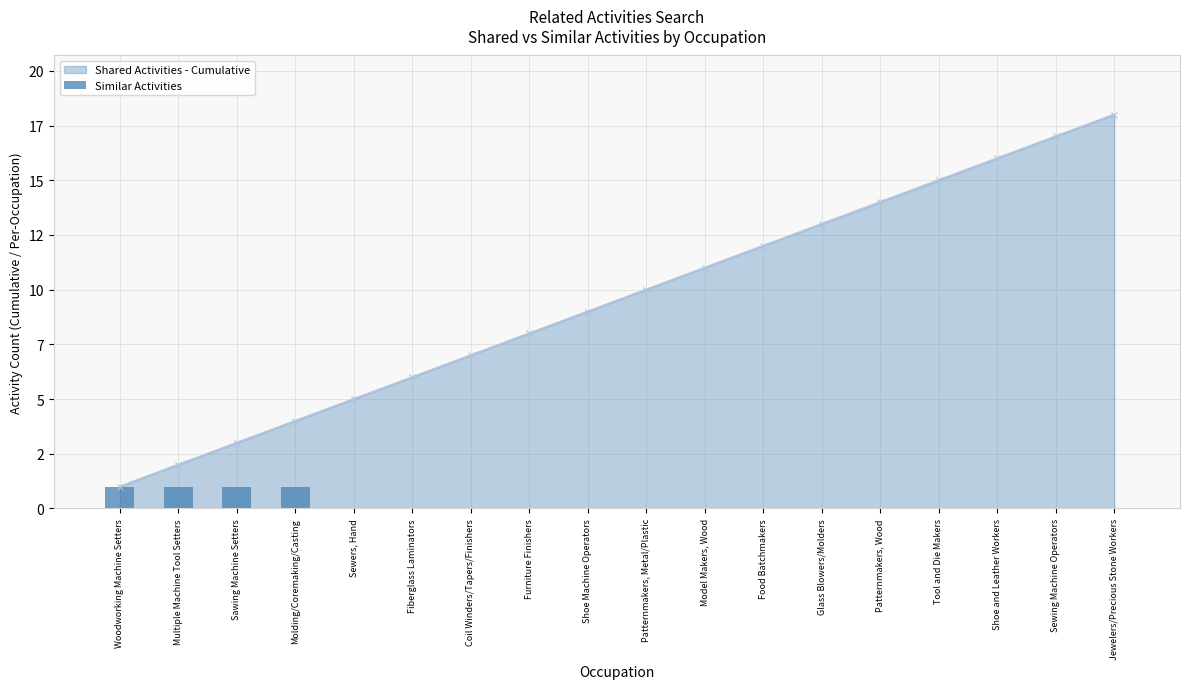

What position from the left is Coil Winders/Tapers/Finishers?

7